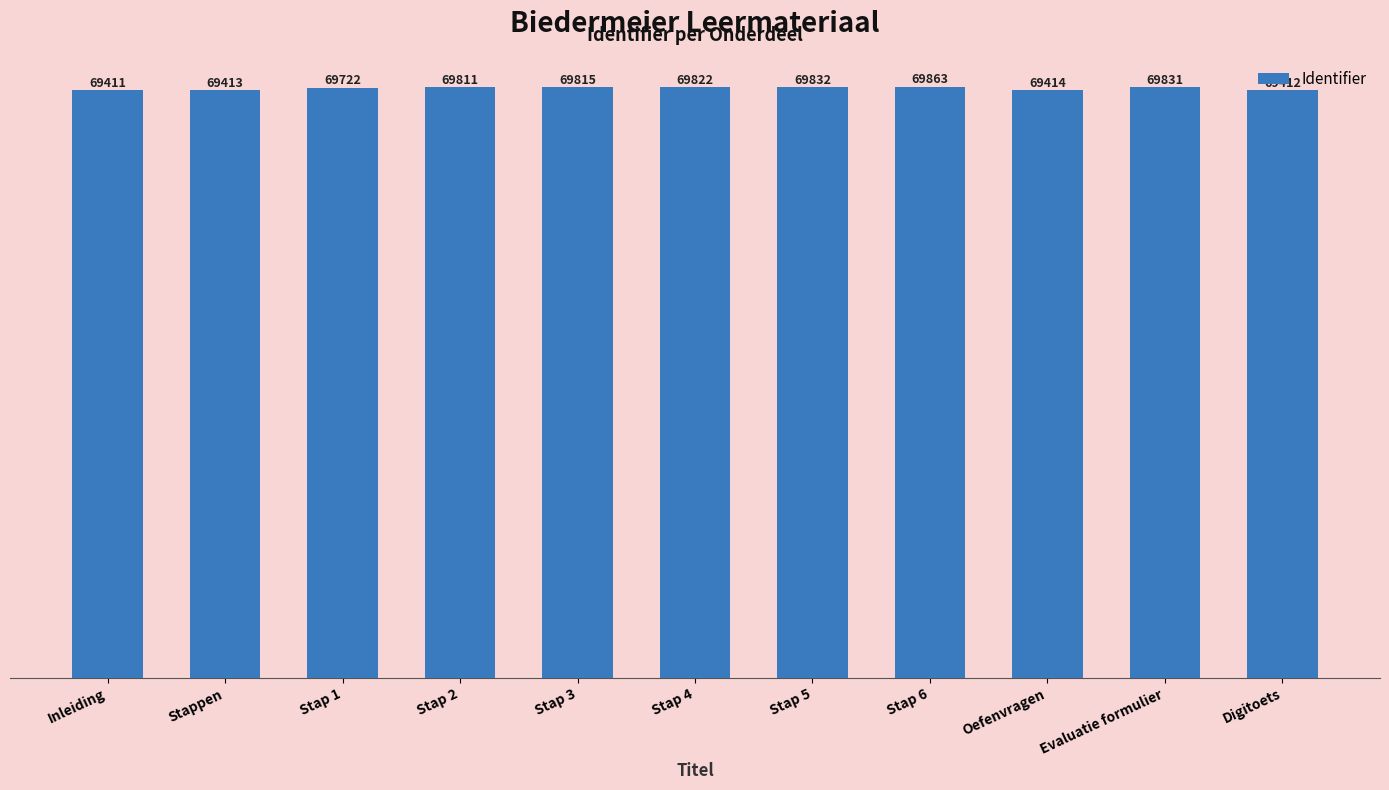

Reading left to right, what are all the values shown in this chart?

Inleiding=69411	Stappen=69413	Stap 1=69722	Stap 2=69811	Stap 3=69815	Stap 4=69822	Stap 5=69832	Stap 6=69863	Oefenvragen=69414	Evaluatie formulier=69831	Digitoets=69412